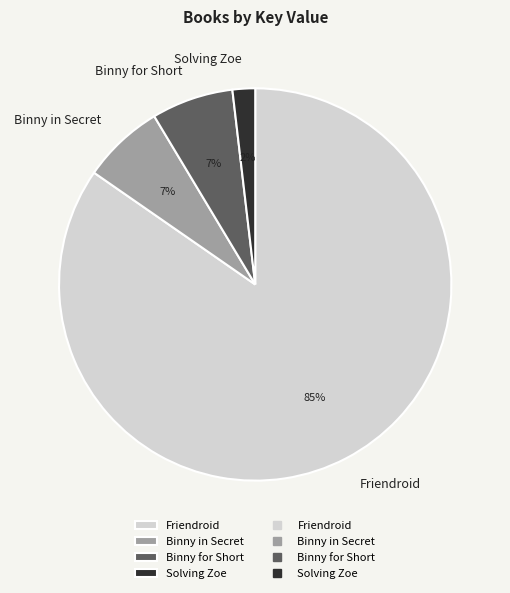

Is it true that Friendroid is 77% of the pie?

False